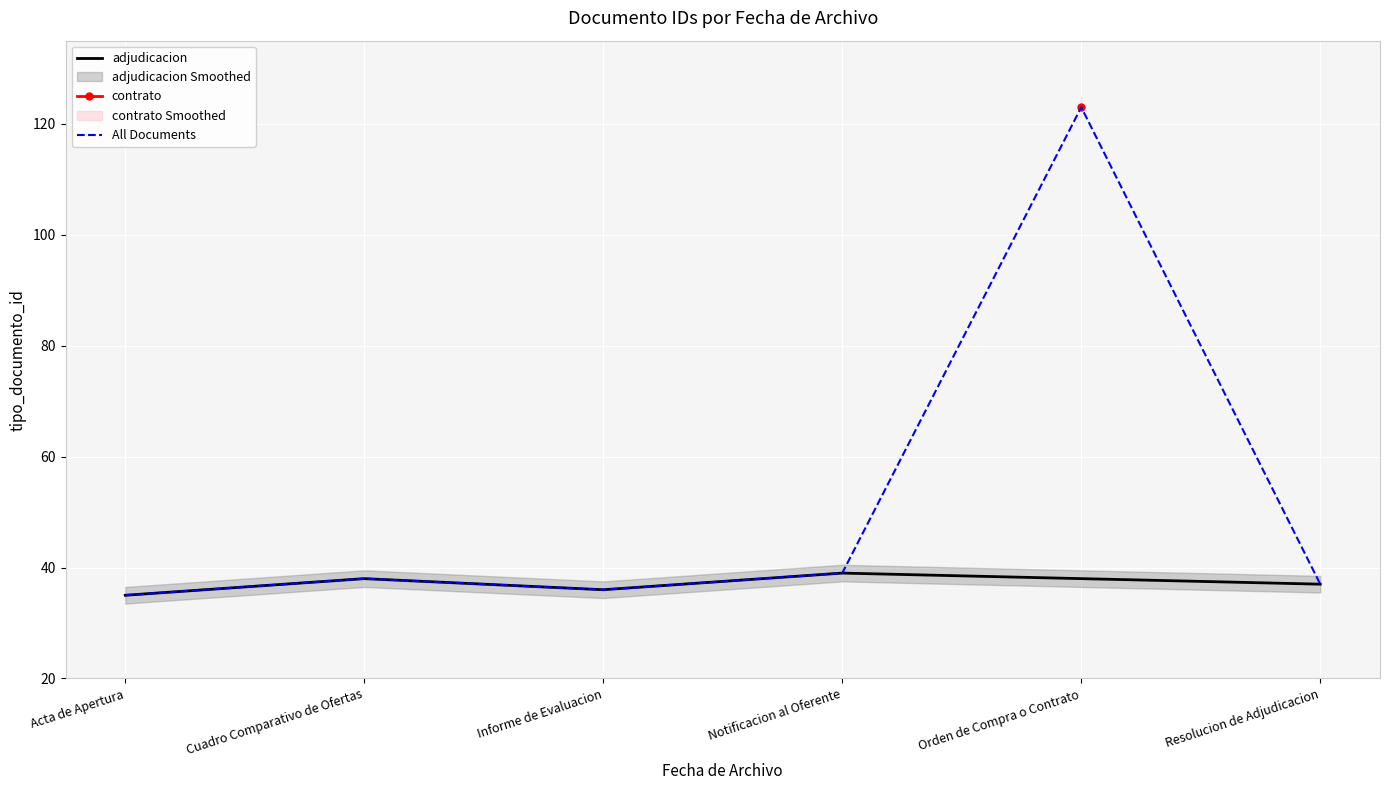

What is the maximum value for All Documents?

123